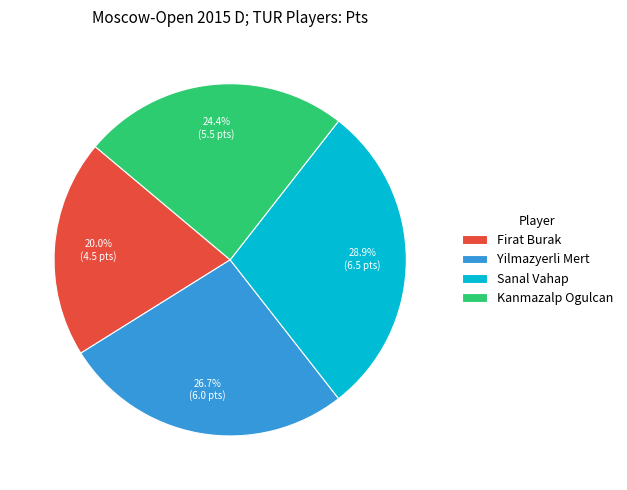

To the nearest percent, what percentage of the pie is Kanmazalp Ogulcan?

24%